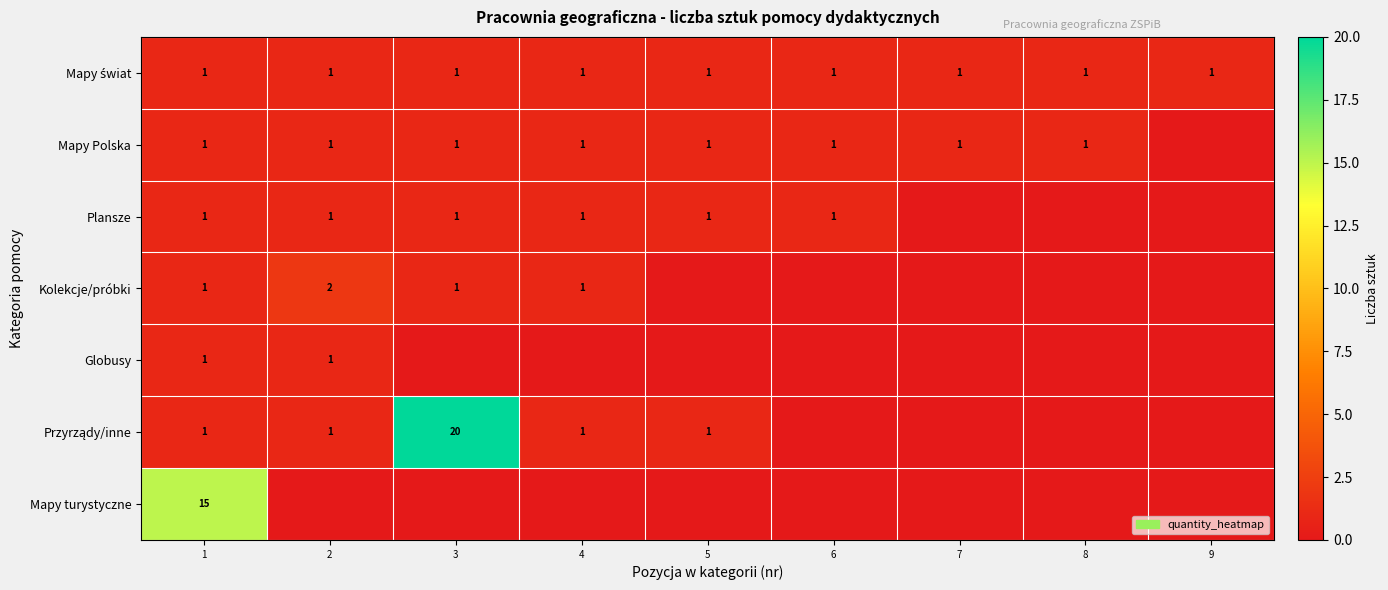

What is the maximum value shown in the chart?

20